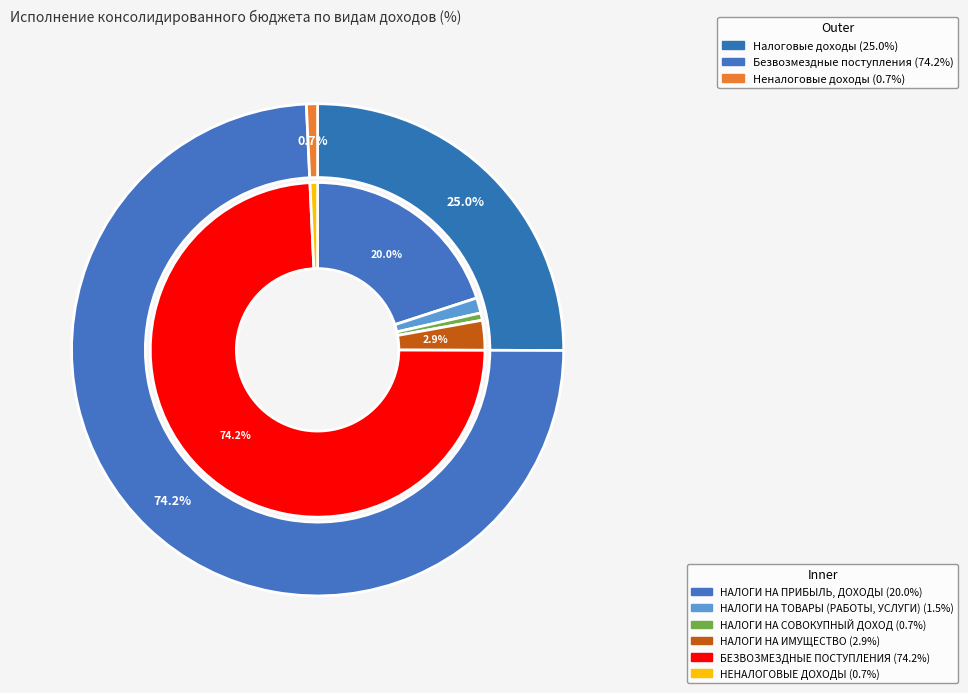

What percentage is NOT represented by НАЛОГИ НА ПРИБЫЛЬ, ДОХОДЫ?

80.0%